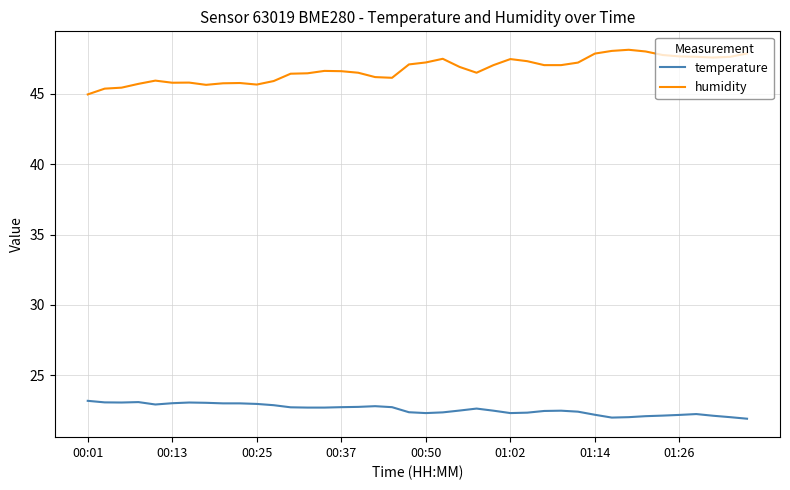

List the series in order of their peak value, lowest first.

temperature, humidity